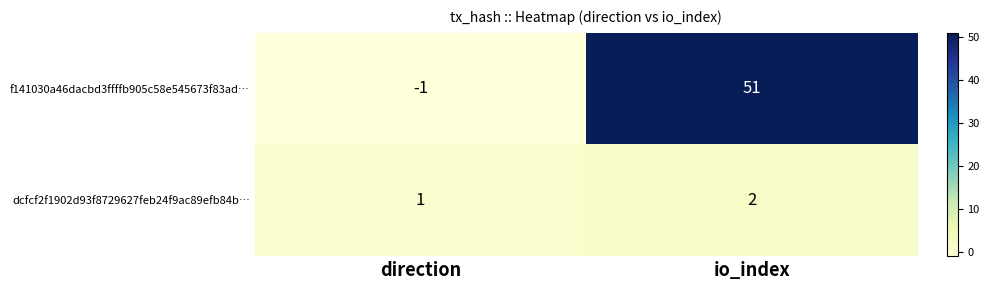

What is the total value across all series at io_index?

53